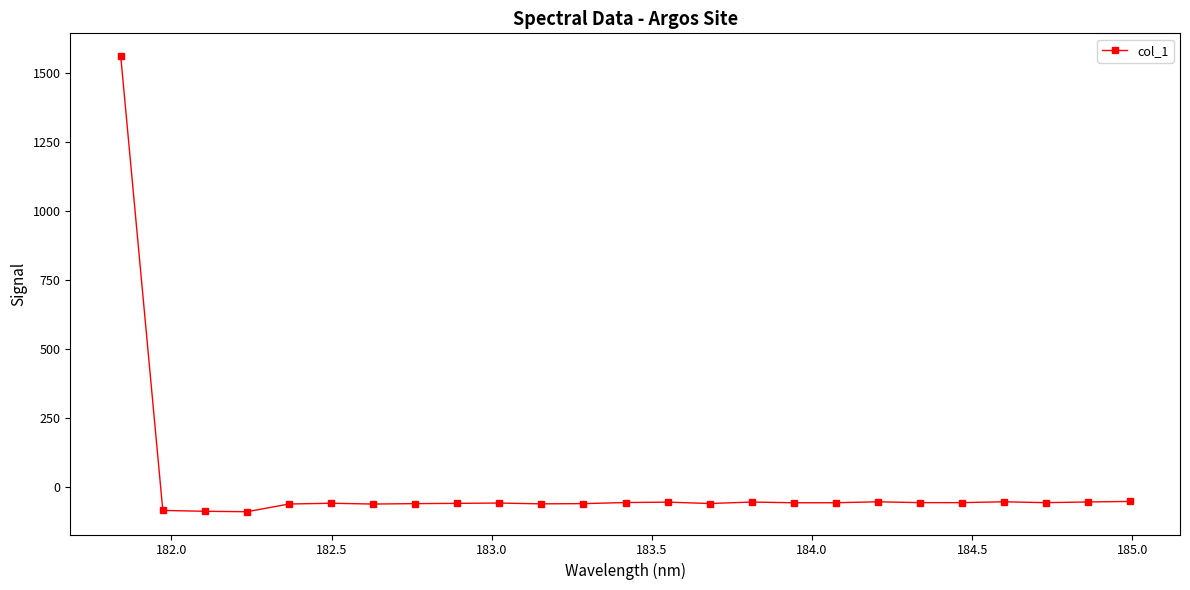

What is the average value?

3.5